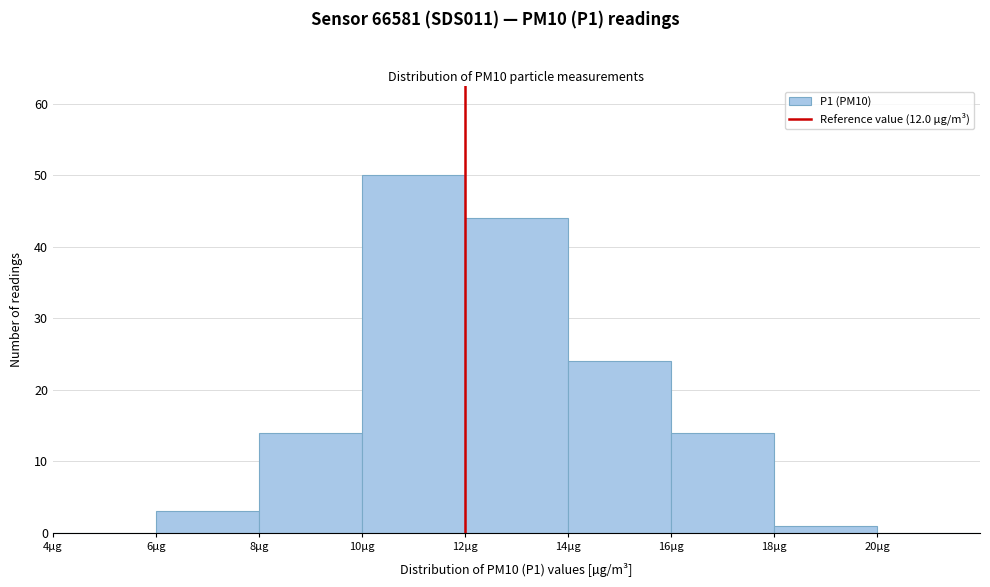

Which range on the x-axis has the tallest bar?

10 to 12